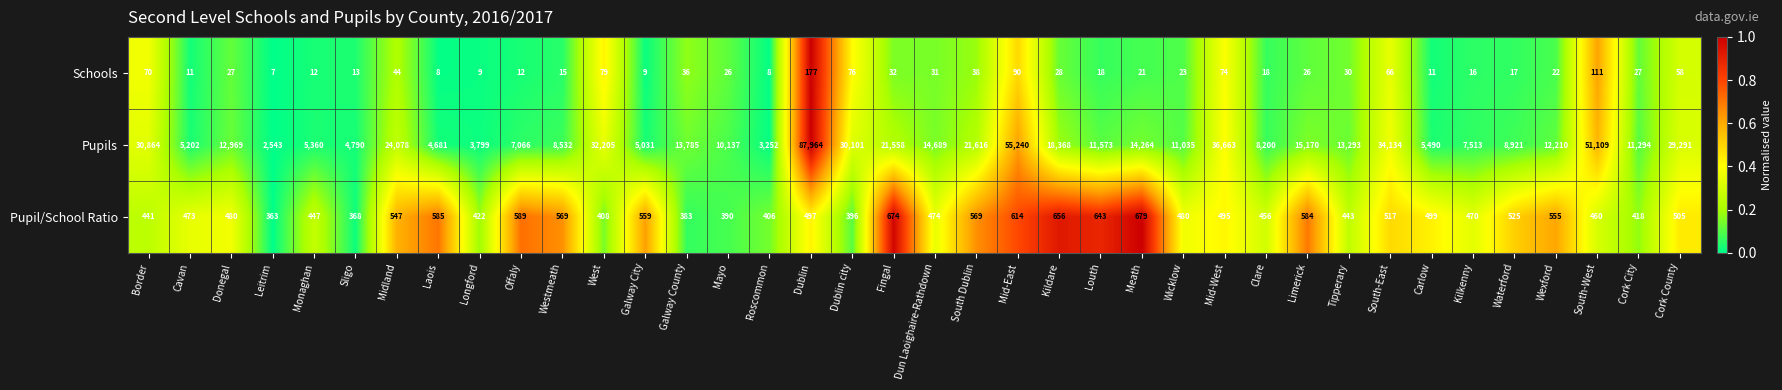

What is the average value of the Schools series?

37